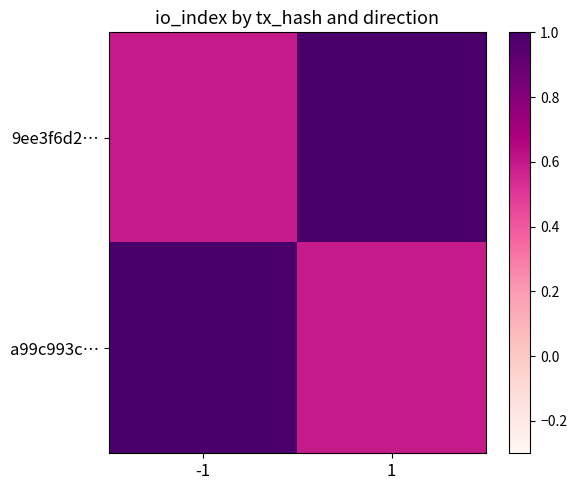

Rank the series by their maximum value, from lowest to highest.

9ee3f6d2…, a99c993c…